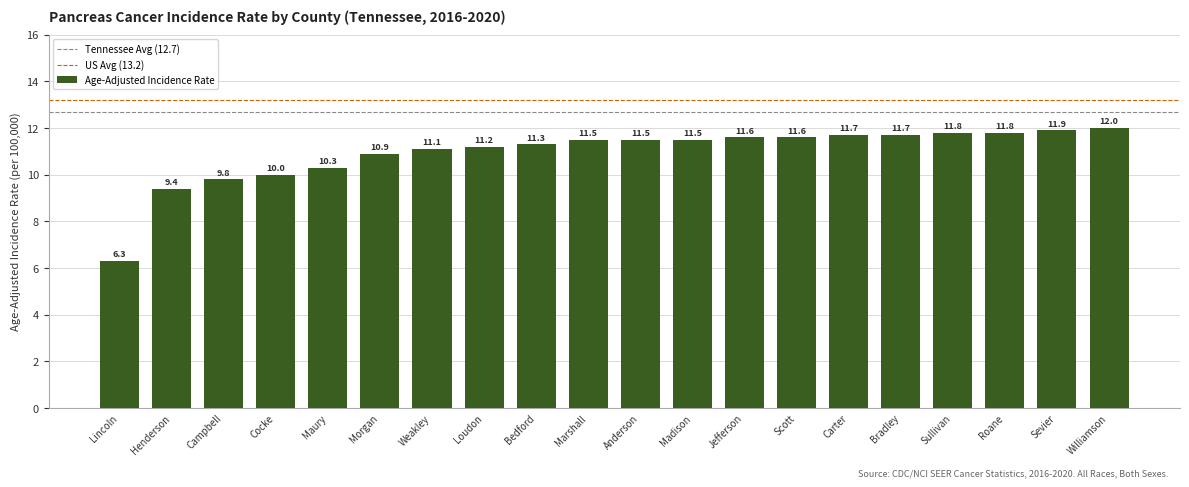

What position from the left is Roane?

18